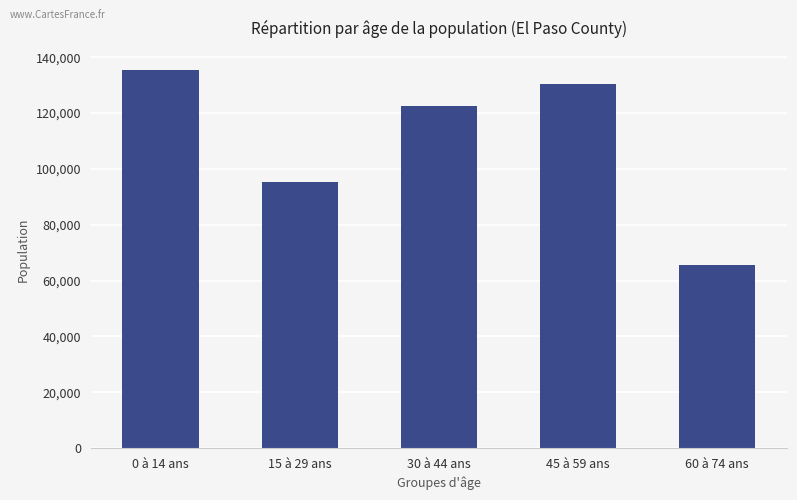

Between 30 à 44 ans and 15 à 29 ans, which is larger?

30 à 44 ans